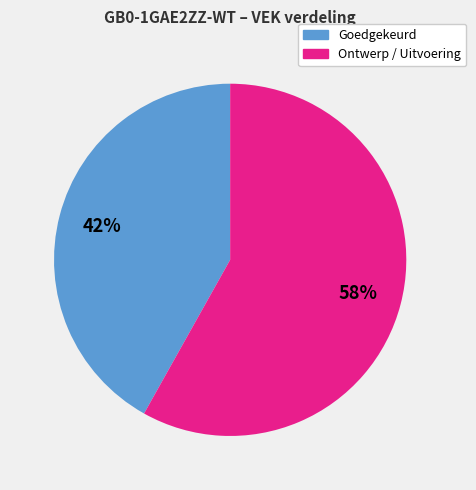

To the nearest percent, what is the difference between the largest and smallest slice percentages?

16%